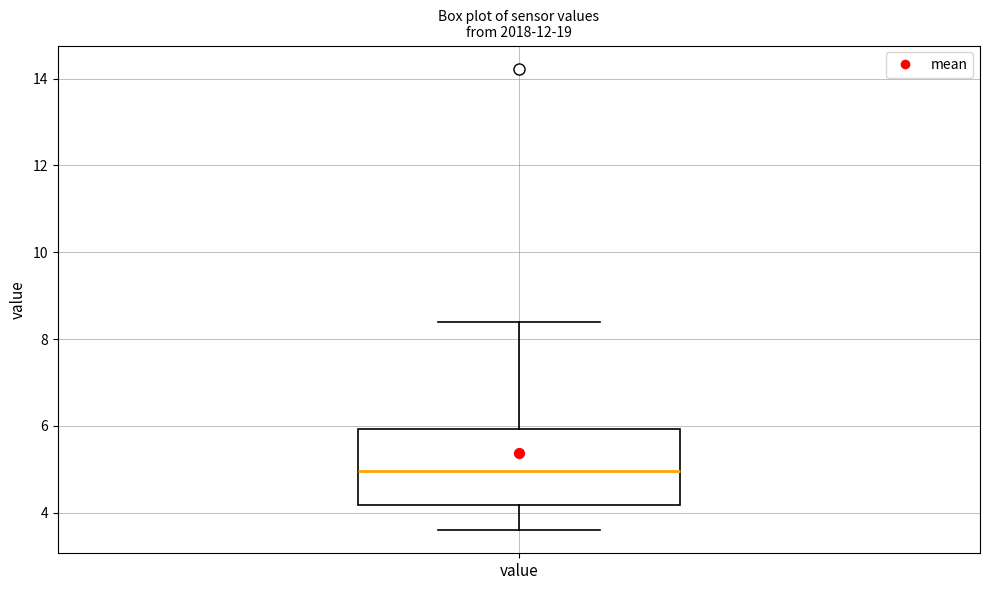

Read this box plot against the y-axis: the position of the median line, the range covered by the box, and the ends of both whiskers. The values are not printed on the chart, so give them approximately, as read against the axis.

median 5.0, box 4.2 to 6.0, whiskers 3.6 to 8.4